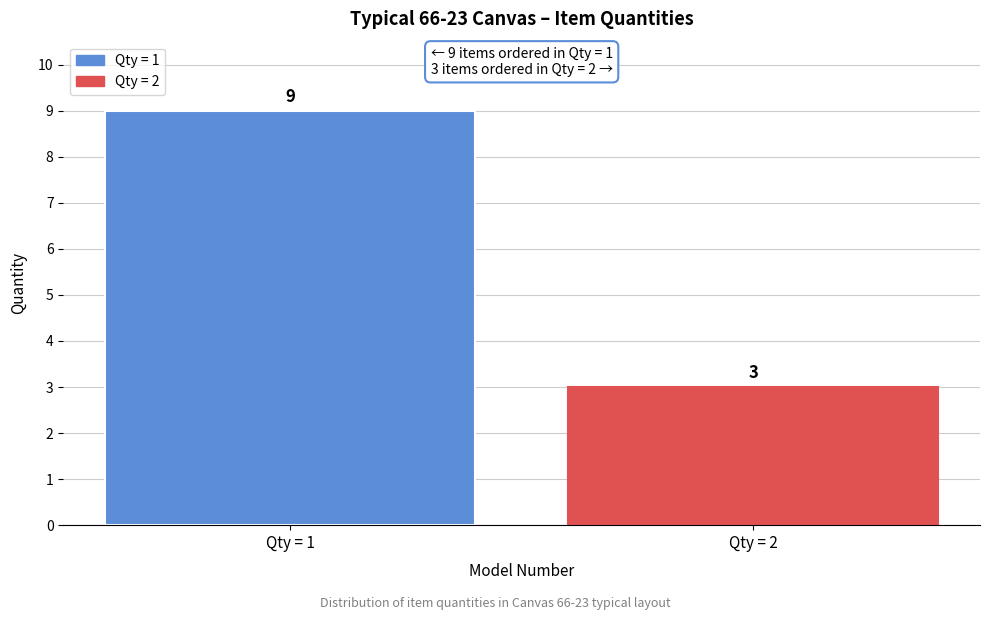

Reading left to right, transcribe all the data shown in this chart.

9	3